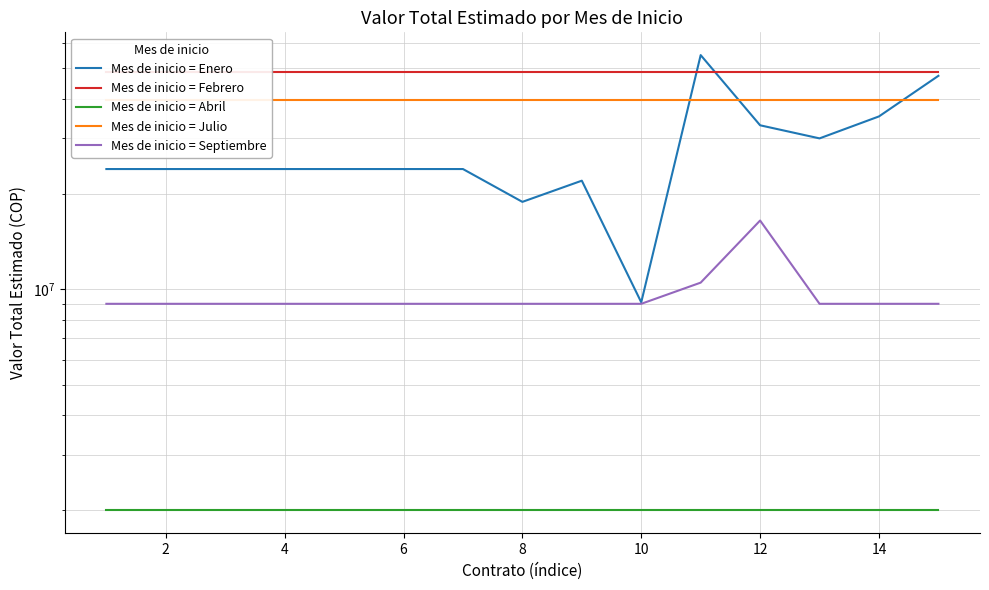

What is the value of the Mes de inicio = Julio point at the 10th from the left?

39650000